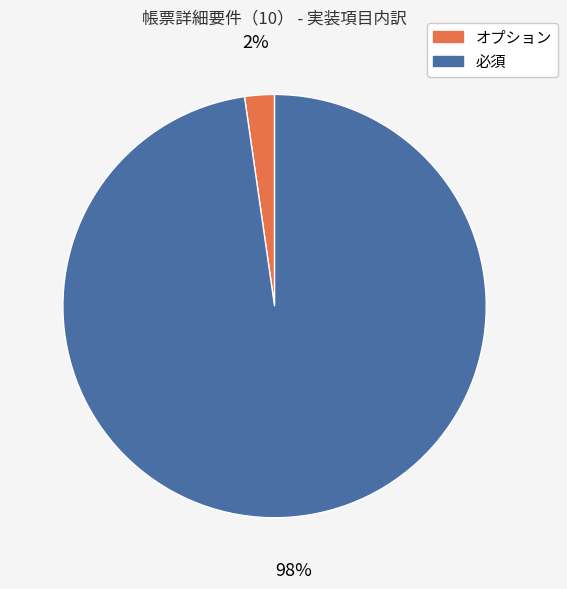

What is the largest slice in the pie chart?

必須